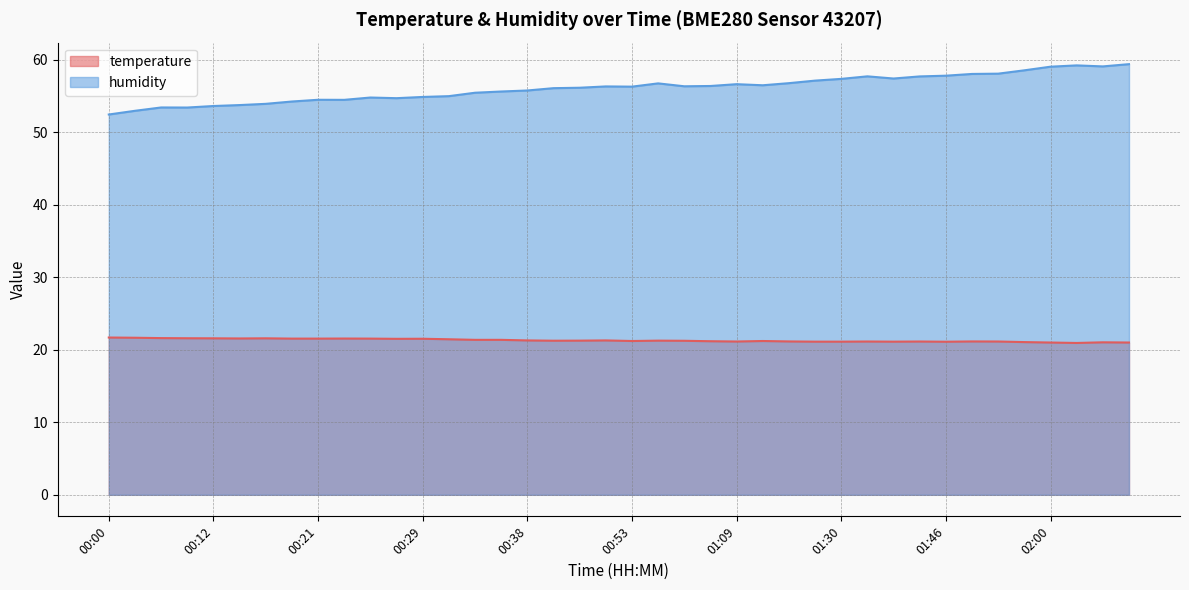

Reading right to left, extract all data points from this chart.

temperature: 21.0	21.0	20.9	21.0	21.1	21.1	21.1	21.1	21.1	21.1	21.1	21.1	21.1	21.1	21.2	21.1	21.2	21.2	21.2	21.2	21.3	21.2	21.2	21.3	21.4	21.4	21.4	21.5	21.5	21.5	21.5	21.5	21.5	21.6	21.6	21.6	21.6	21.6	21.6	21.7
humidity: 59.4	59.0	59.2	59.0	58.5	58.0	58.0	57.8	57.7	57.4	57.7	57.3	57.1	56.7	56.5	56.6	56.4	56.3	56.7	56.3	56.3	56.1	56.0	55.7	55.6	55.4	55.0	54.8	54.7	54.8	54.4	54.5	54.2	53.9	53.7	53.6	53.4	53.4	52.9	52.4